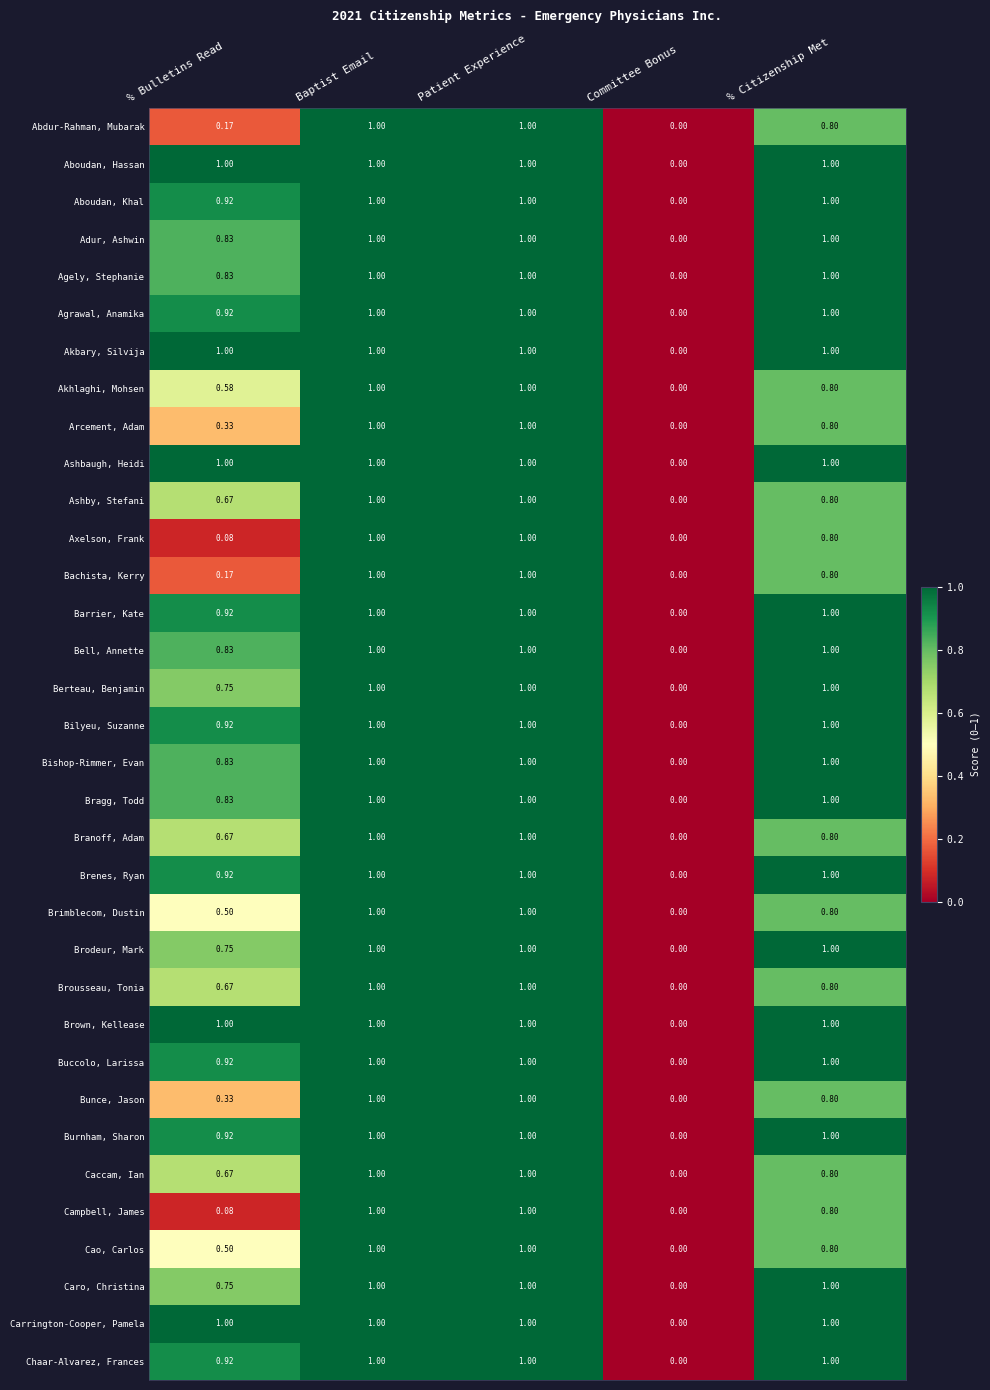

Where is Bunce, Jason nearest to the value 0?

Committee Bonus